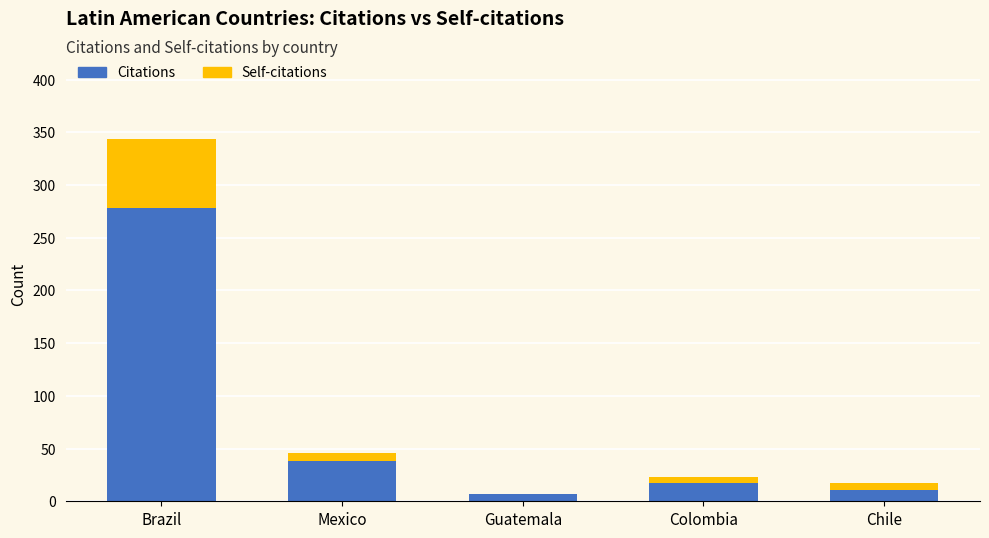

The value of Citations at Mexico is 38. True or false?

True